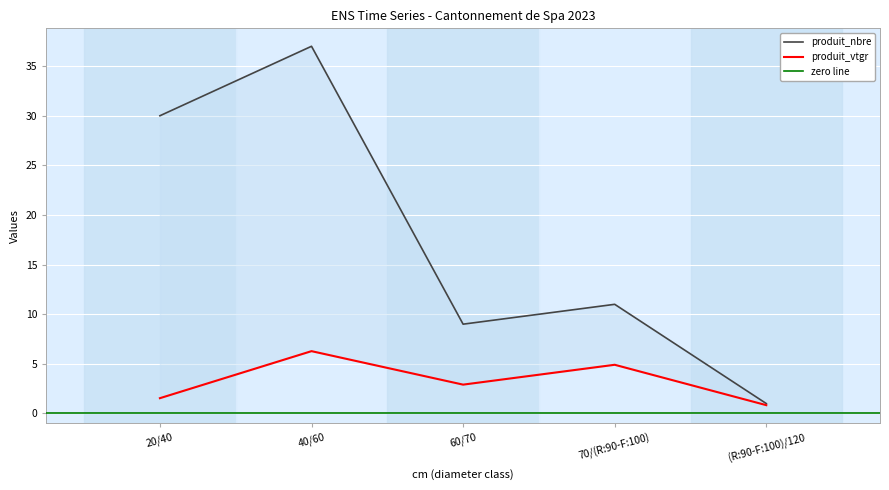

What is the sum of the produit_vtgr values at 60/70 and (R:90-F:100)/120?

3.7